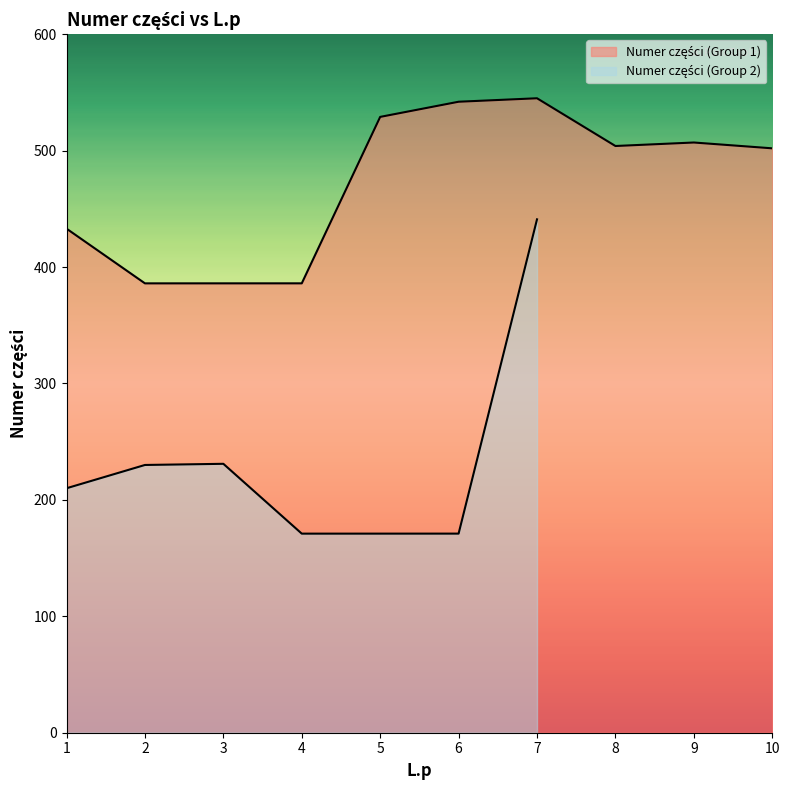

At which label is the value closest to 465?

1